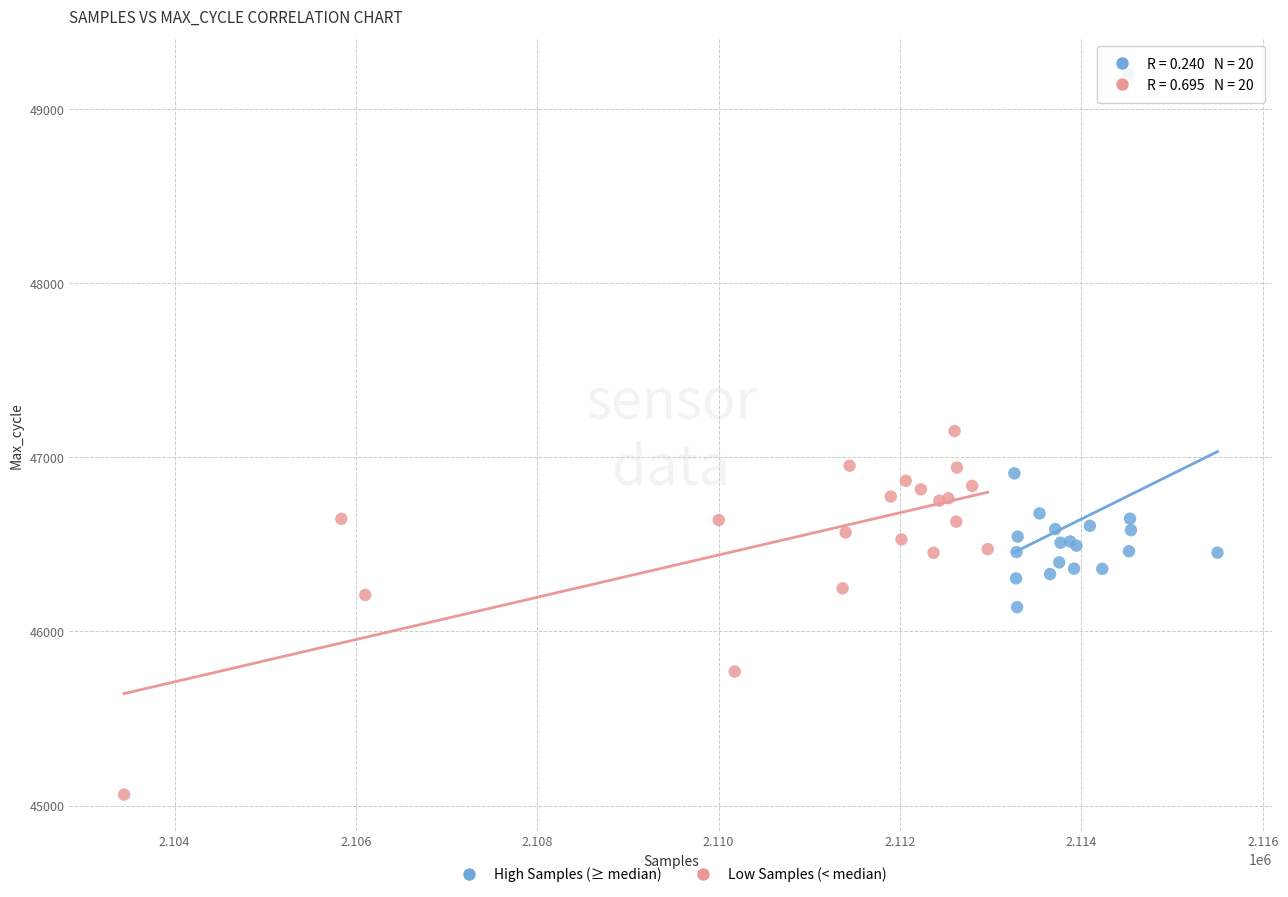

Which series reaches the maximum Y coordinate?

High Samples (≥ median)